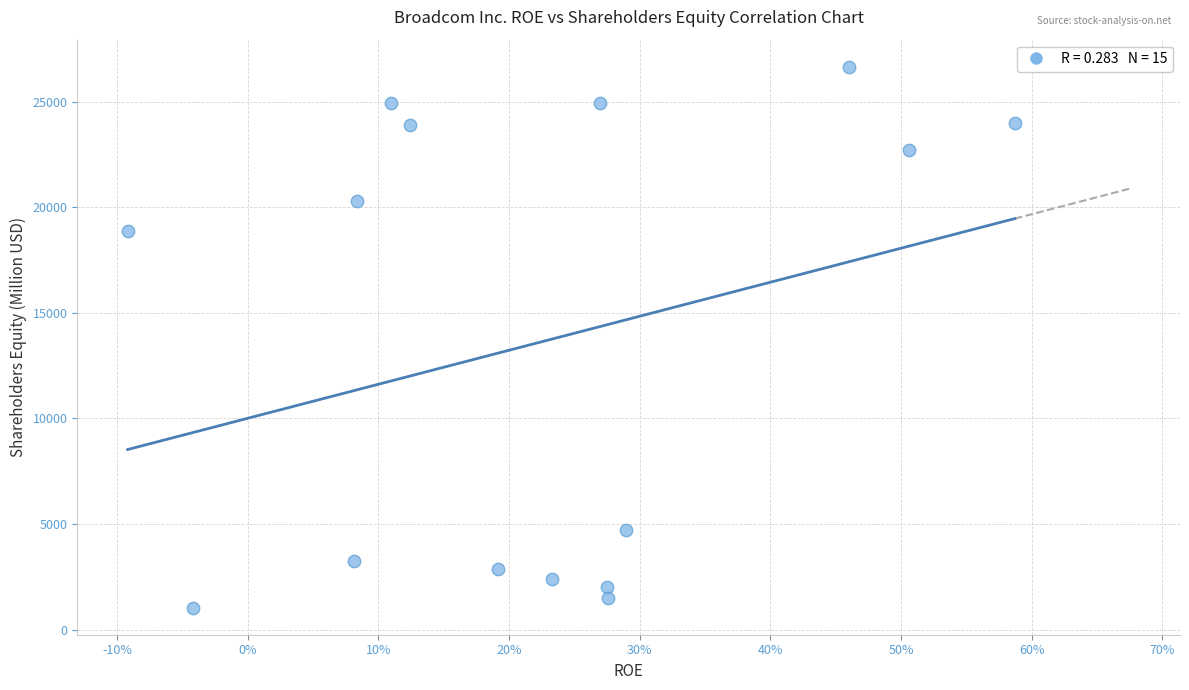

What Y value in the scatter plot is closest to 13848?

18892